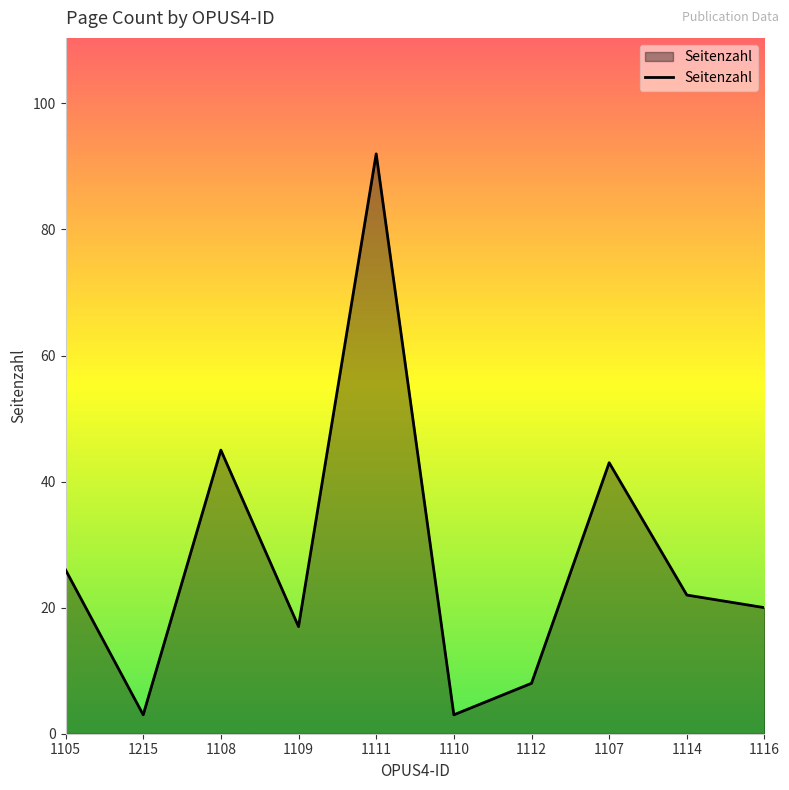

What is the change in value from 1108 to 1111?

+47